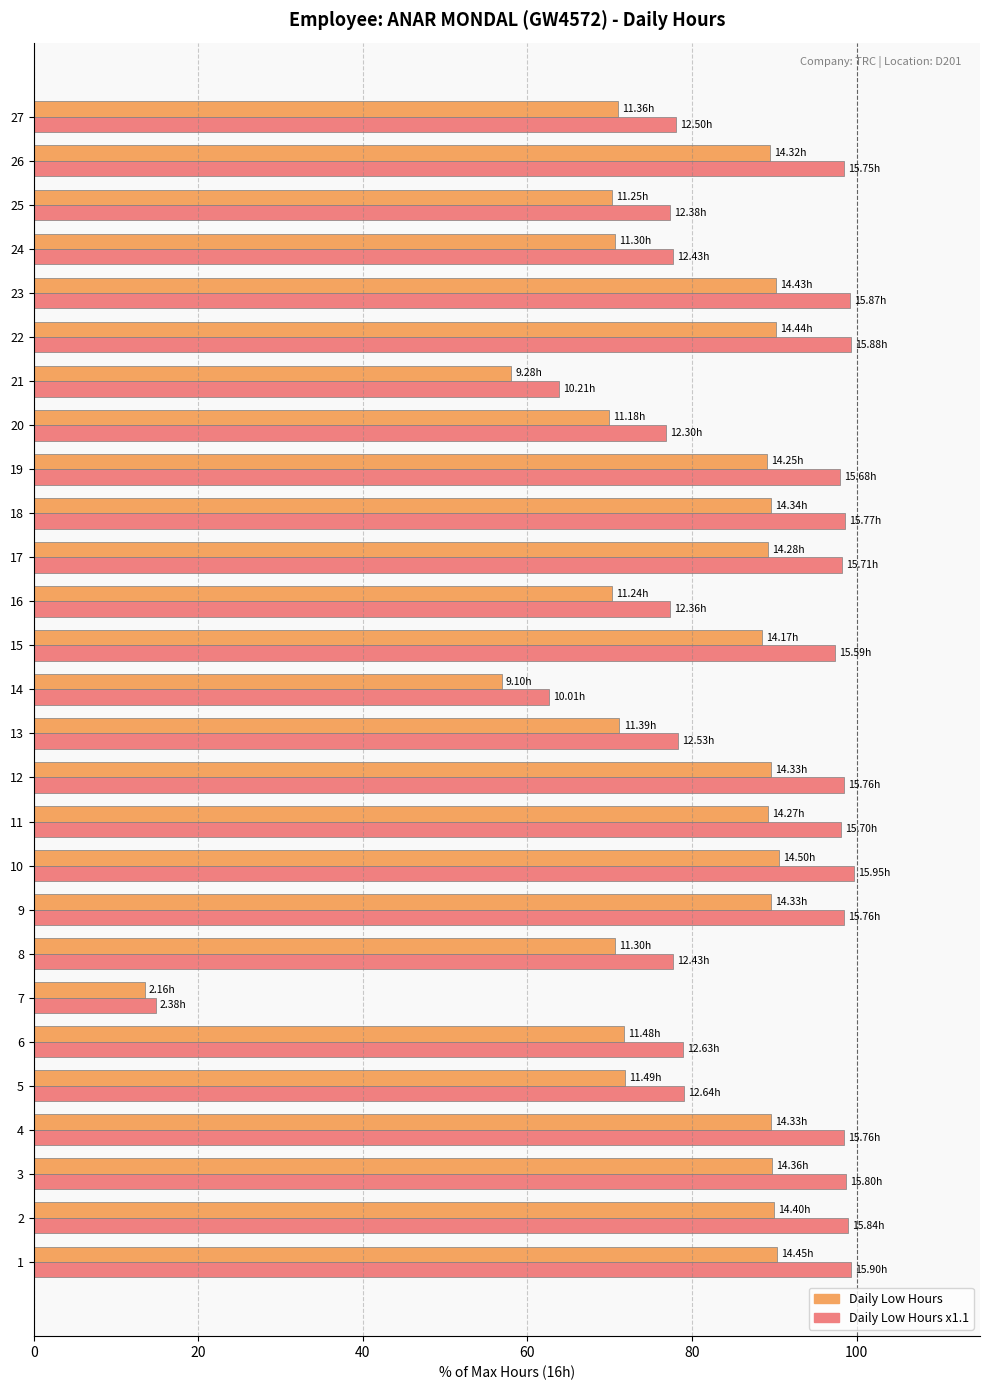

What is the spread (max minus min) of values at 22?

9.0